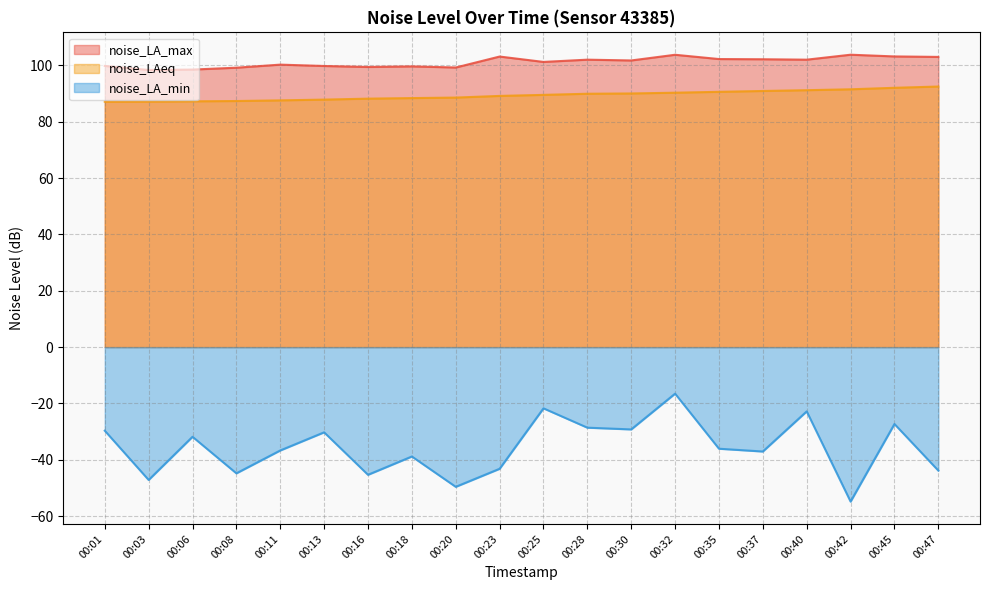

True or false: noise_LA_max and noise_LAeq intersect in this chart.

False